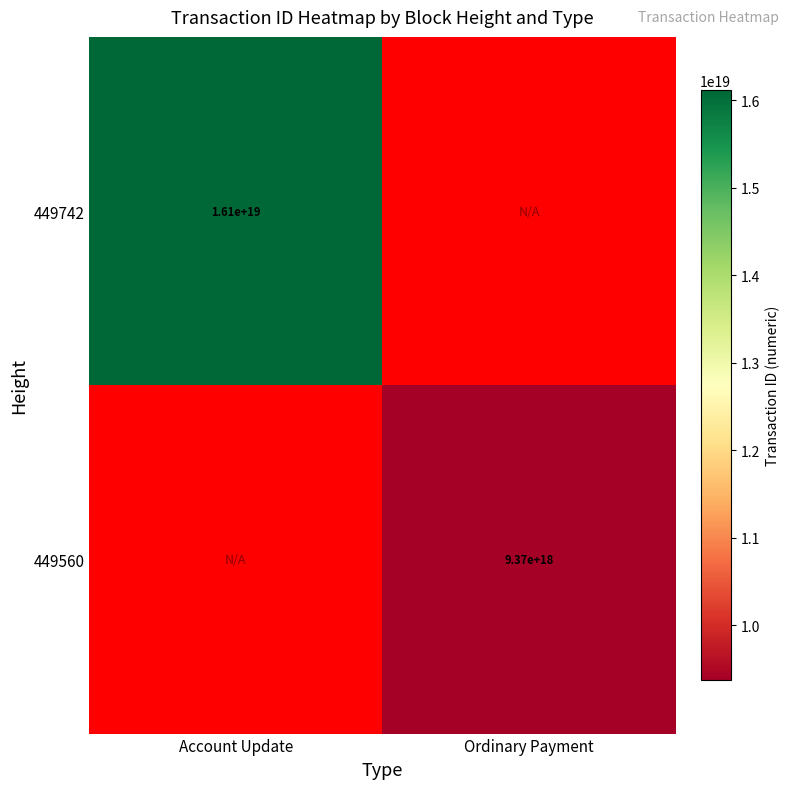

At how many categories does at least one series exceed 10231870041848193024?

1